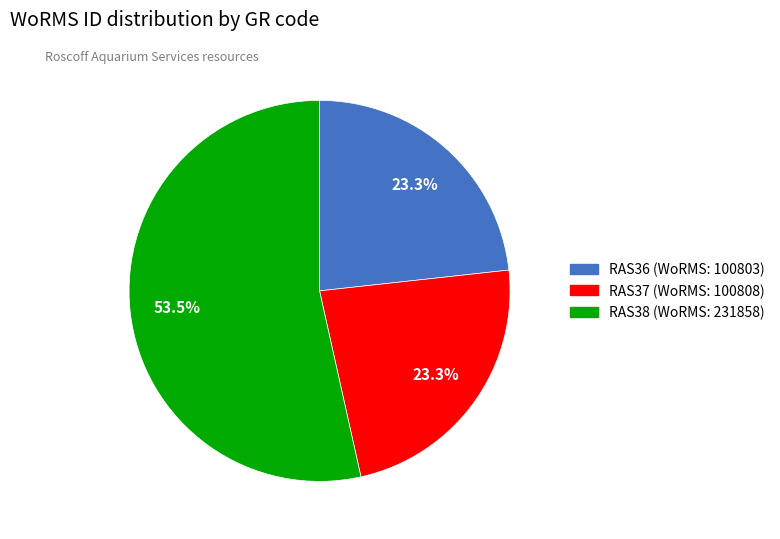

What is the ratio of the value at RAS38 to the value at RAS37?

2.3